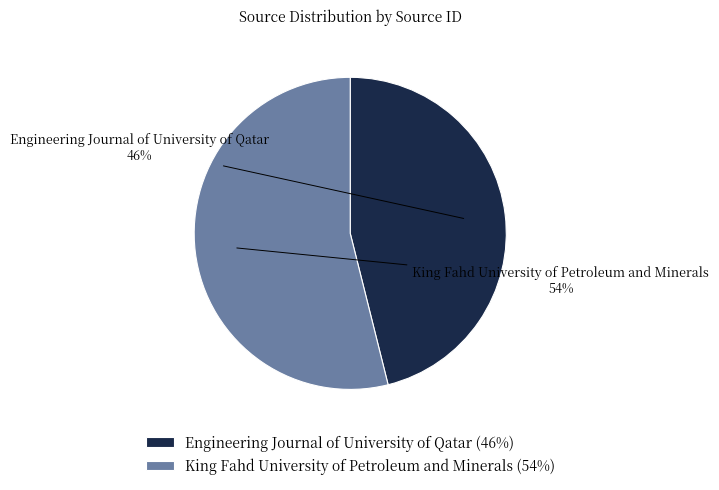

Combined, do Engineering Journal of University of Qatar and King Fahd University of Petroleum and Minerals account for over 50%?

Yes